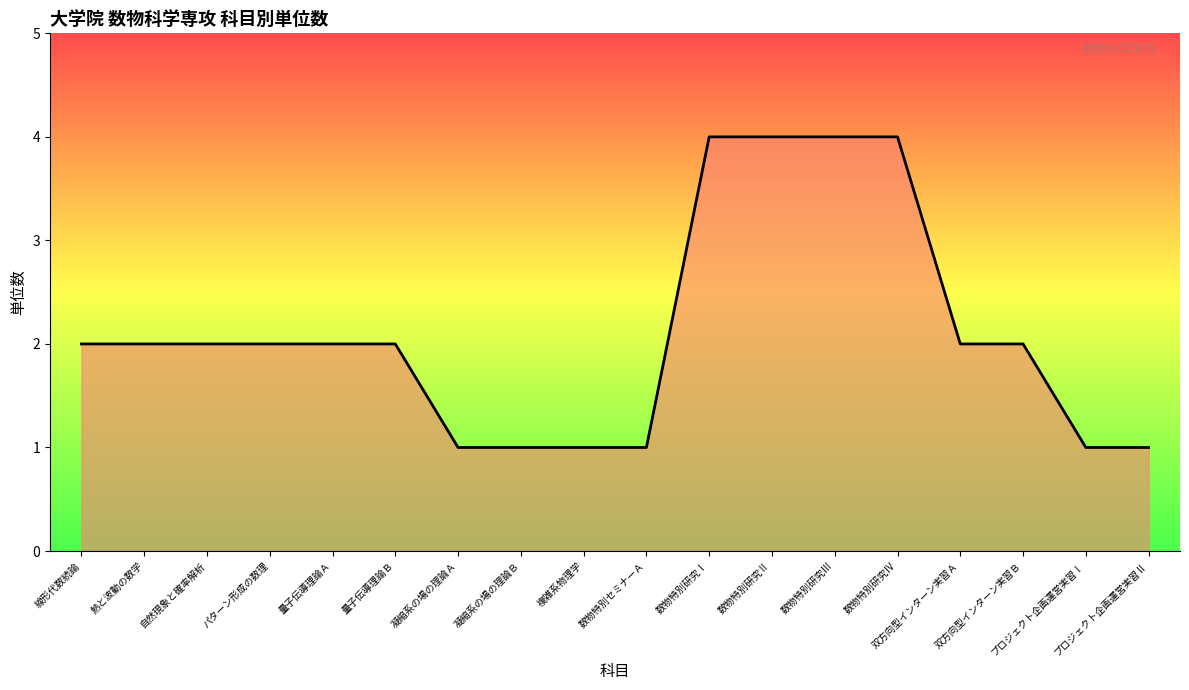

What is the difference between the maximum and minimum values?

3